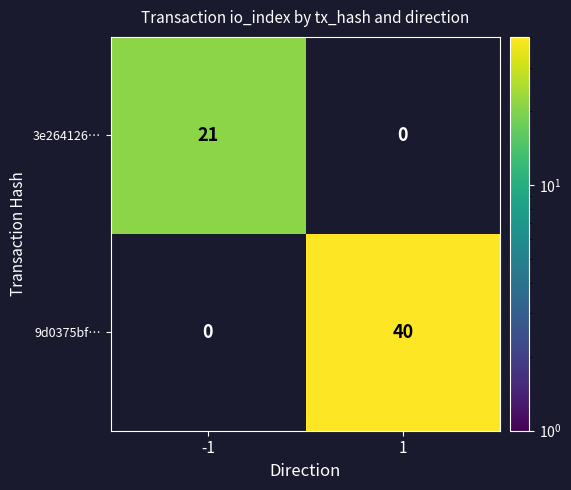

Is it true that 9d0375bf… equals 40 at 1?

True